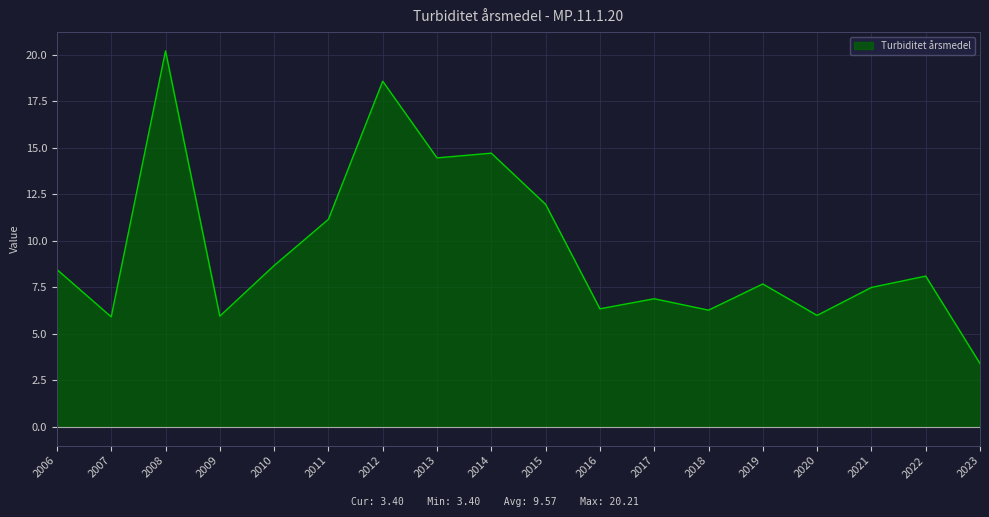

Where is the first local minimum?

2007